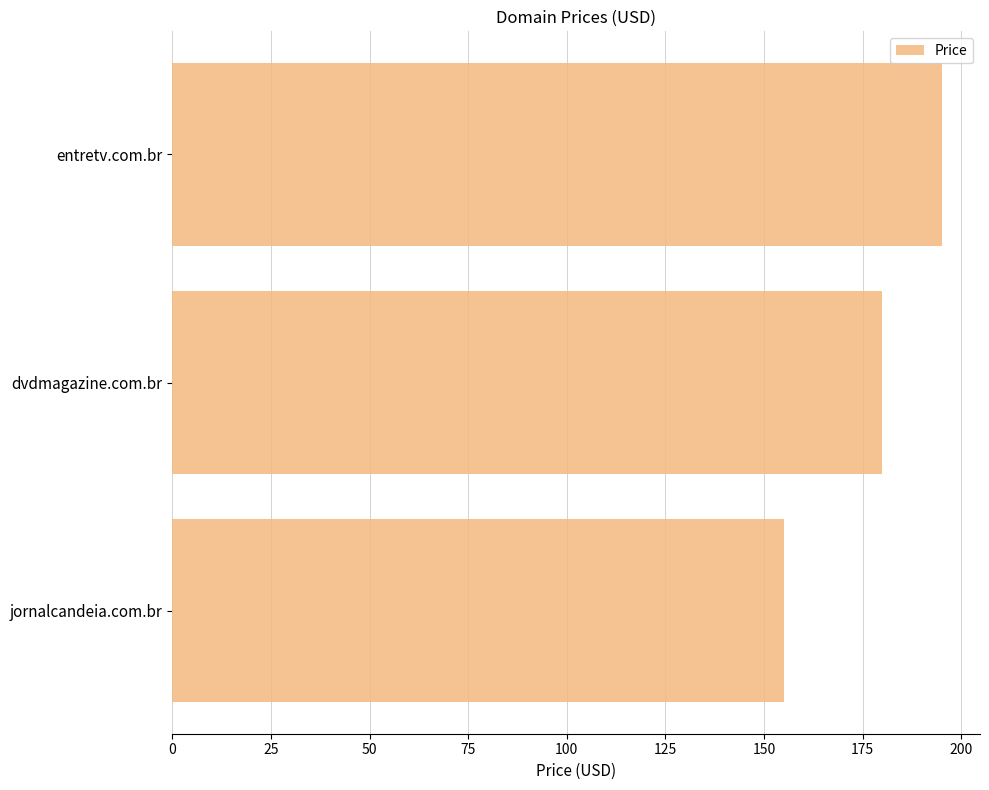

What is the average value?

177